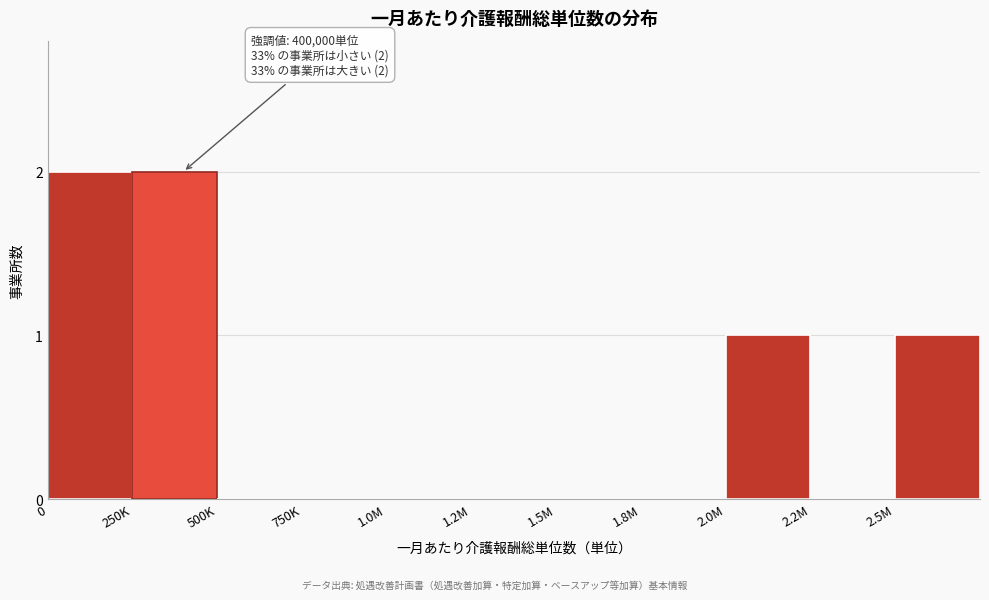

Reading left to right, what are all the values shown in this chart?

0=2	250K=2	500K=0	750K=0	1.0M=0	1.2M=0	1.5M=0	1.8M=0	2.0M=1	2.2M=0	2.5M=1